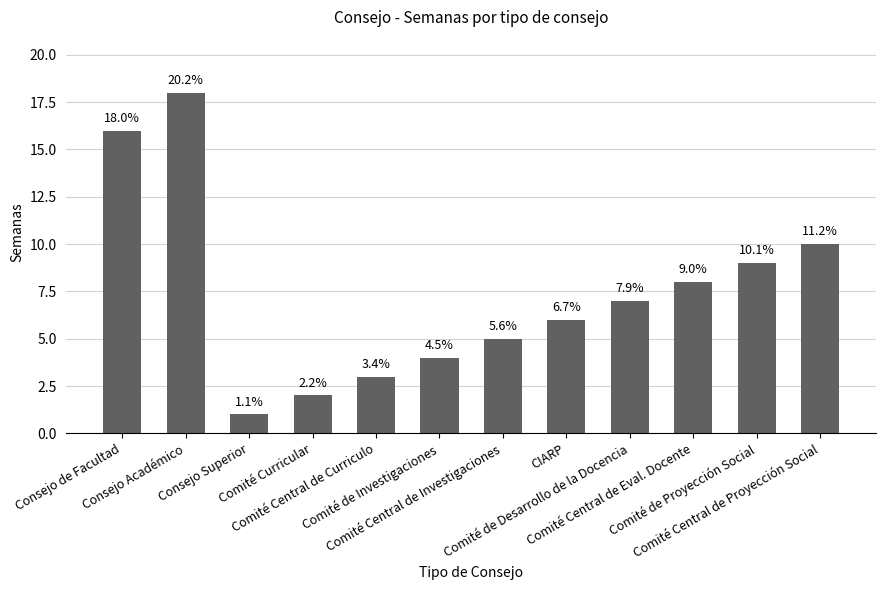

List the labels in order of value, smallest first.

Consejo Superior, Comité Curricular, Comité Central de Curriculo, Comité de Investigaciones, Comité Central de Investigaciones, CIARP, Comité de Desarrollo de la Docencia, Comité Central de Eval. Docente, Comité de Proyección Social, Comité Central de Proyección Social, Consejo de Facultad, Consejo Académico